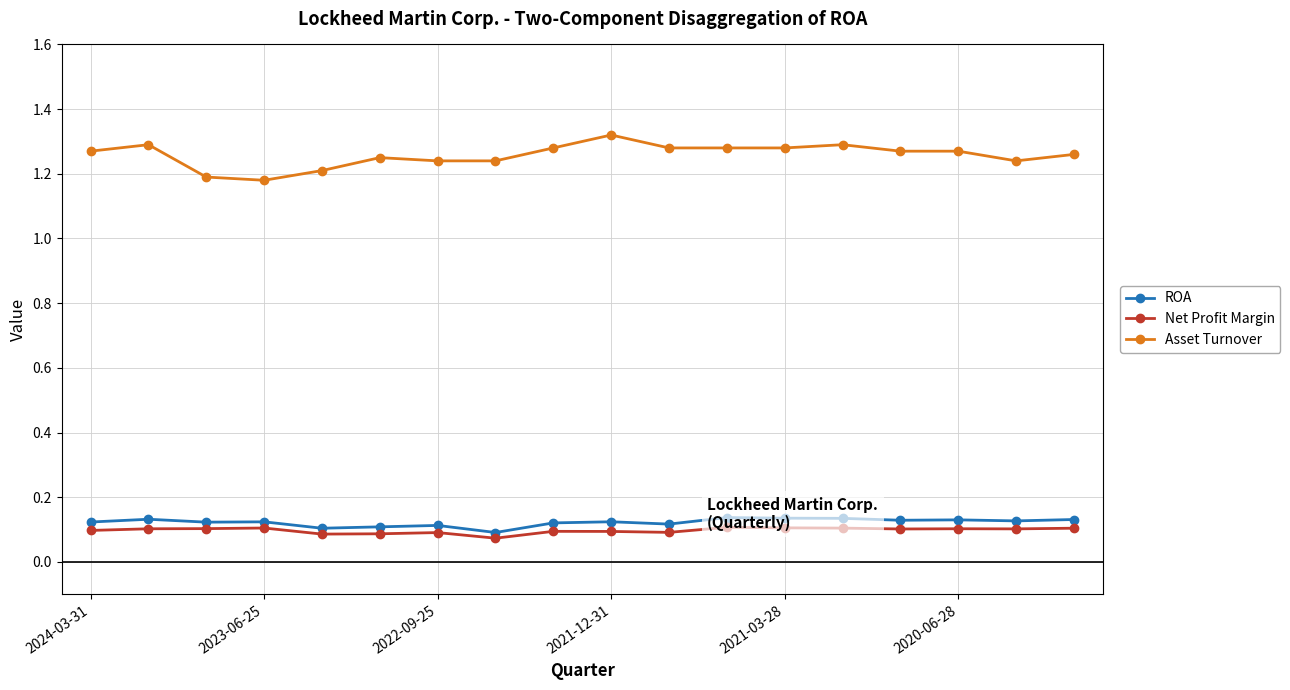

Which has a higher value, 16 or 2024-03-31?

16